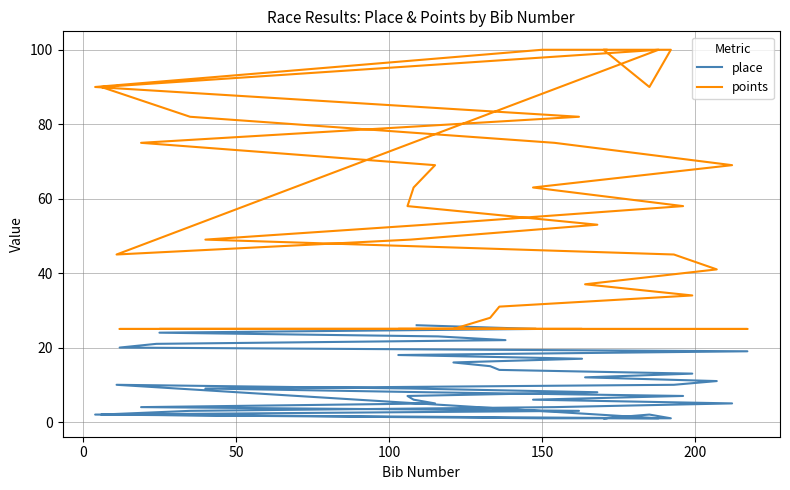

The value of points at 37 is 41. True or false?

False